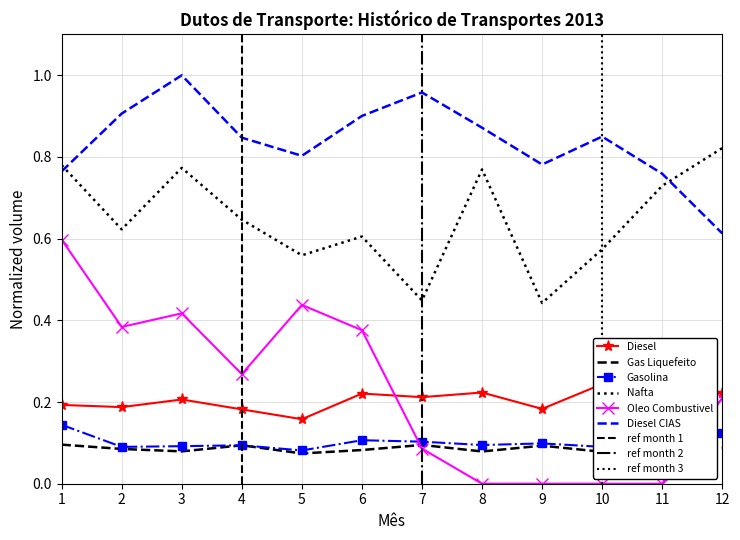

What value does the Diesel CIAS series have at 1?

0.8